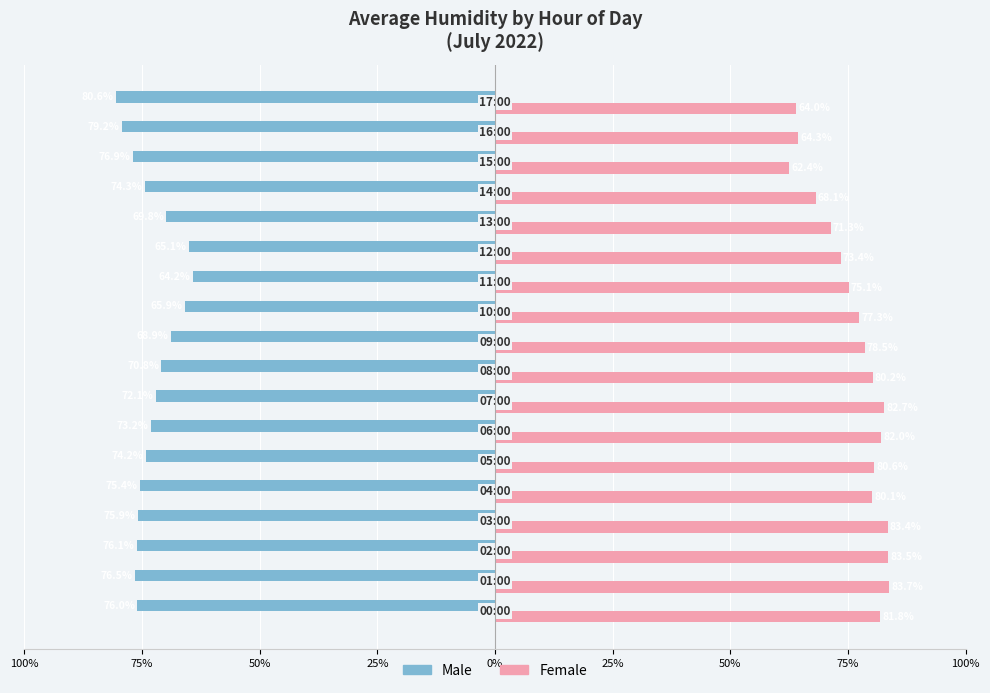

Are the bars horizontal?

Yes